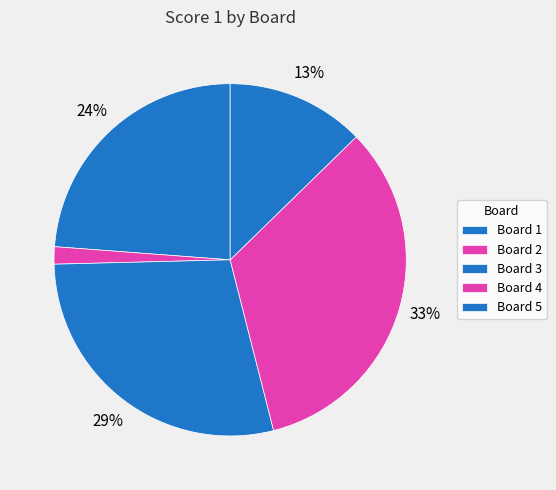

What portion of the pie excludes Board 5?

87.3%